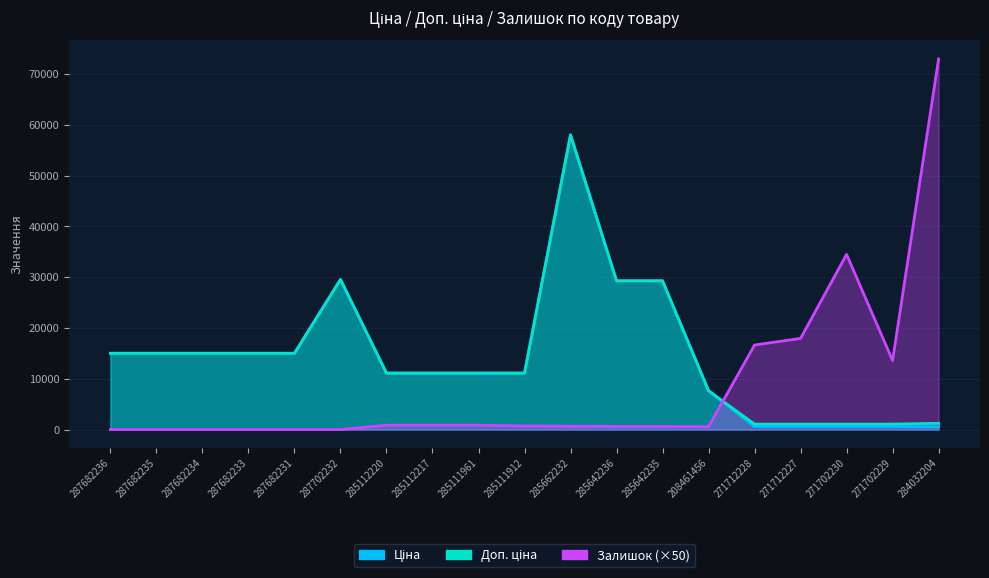

At which label is Залишок closest to 36500?

271702230